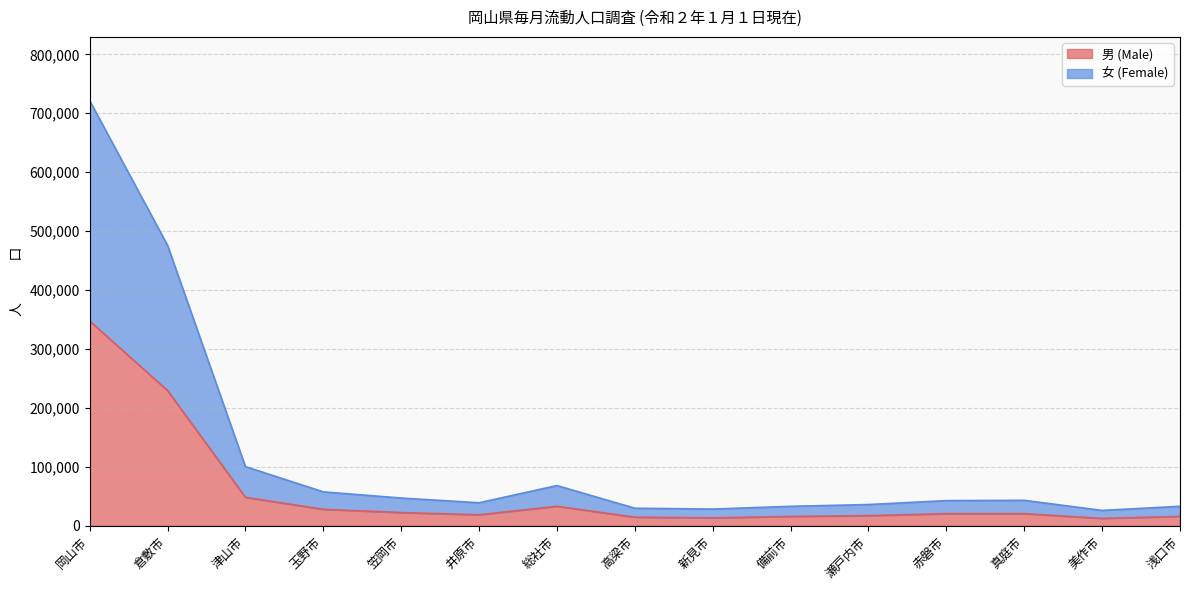

What is the total value across all series at 井原市?

38956